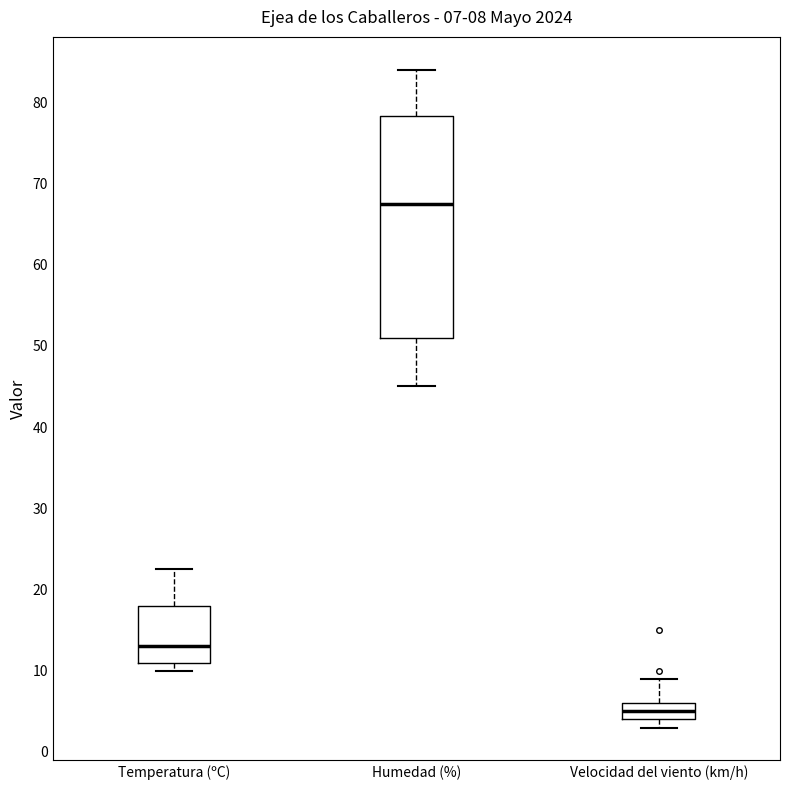

Which box is the tallest, from its lower edge to its upper edge?

Humedad (%)